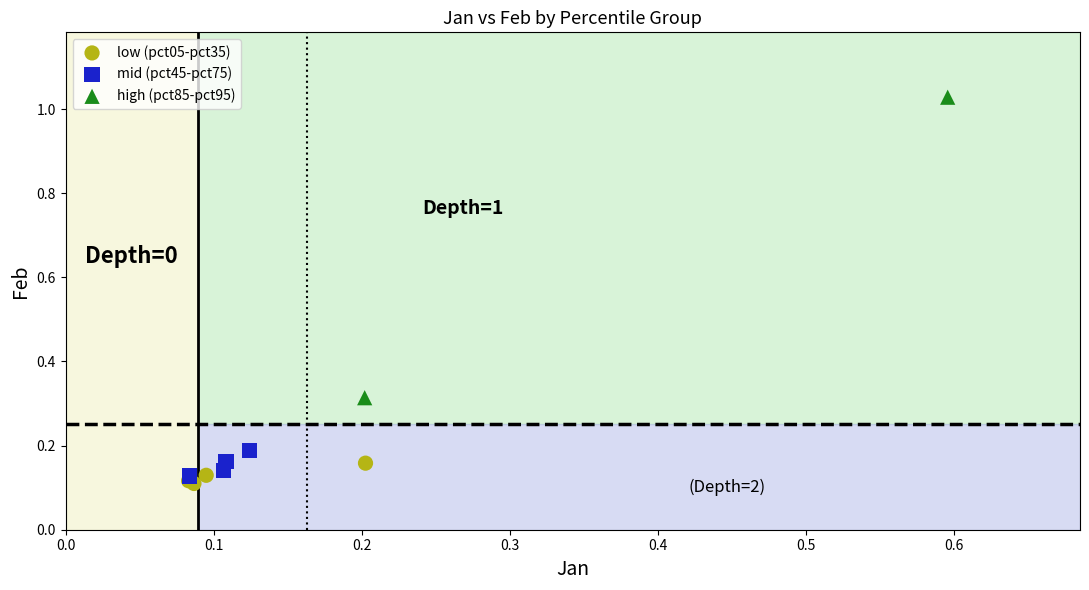

What are all the series names shown in the legend?

low (pct05-pct35), mid (pct45-pct75), high (pct85-pct95)